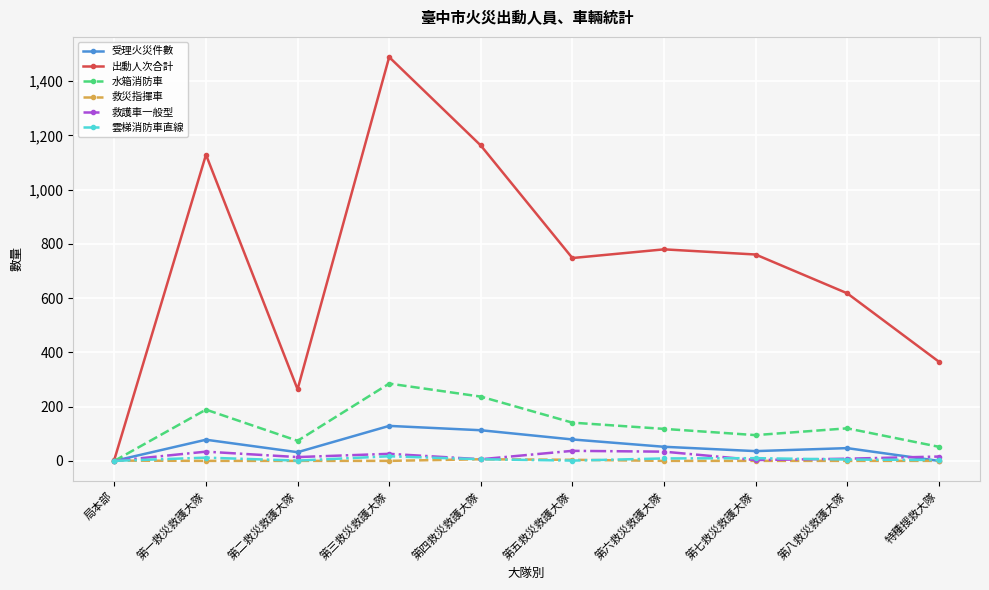

Which category has the highest value across all series?

第三救災救護大隊